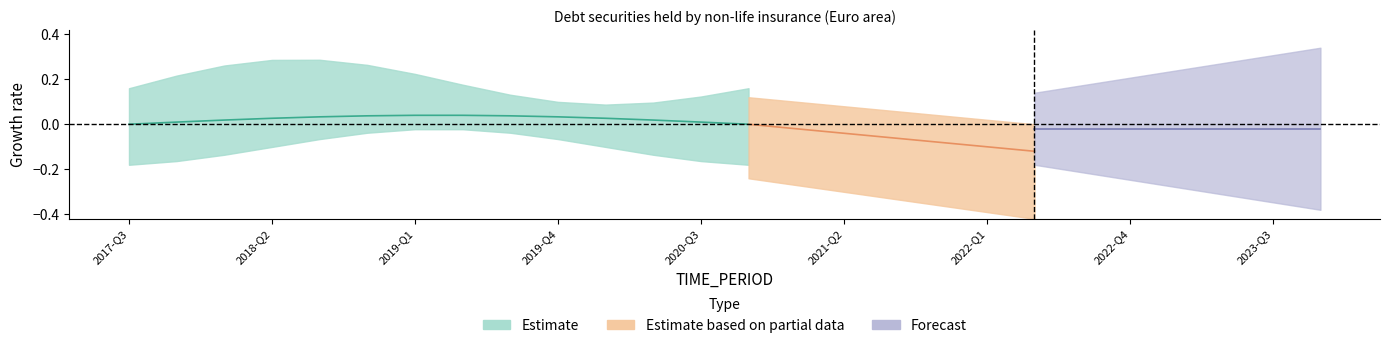

The value of UNIT_MULT at 7 is 0. True or false?

True